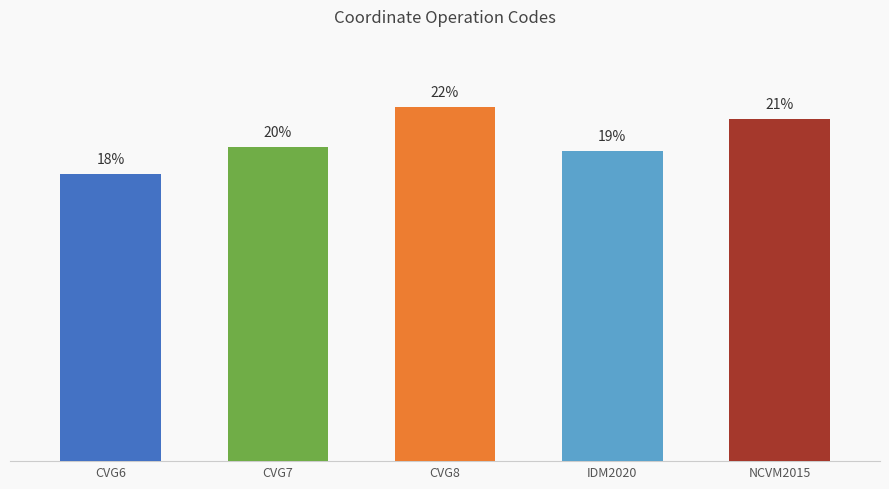

Reading left to right, extract all data points from this chart.

CVG6=17.9	CVG7=19.5	CVG8=22.0	IDM2020=19.3	NCVM2015=21.3